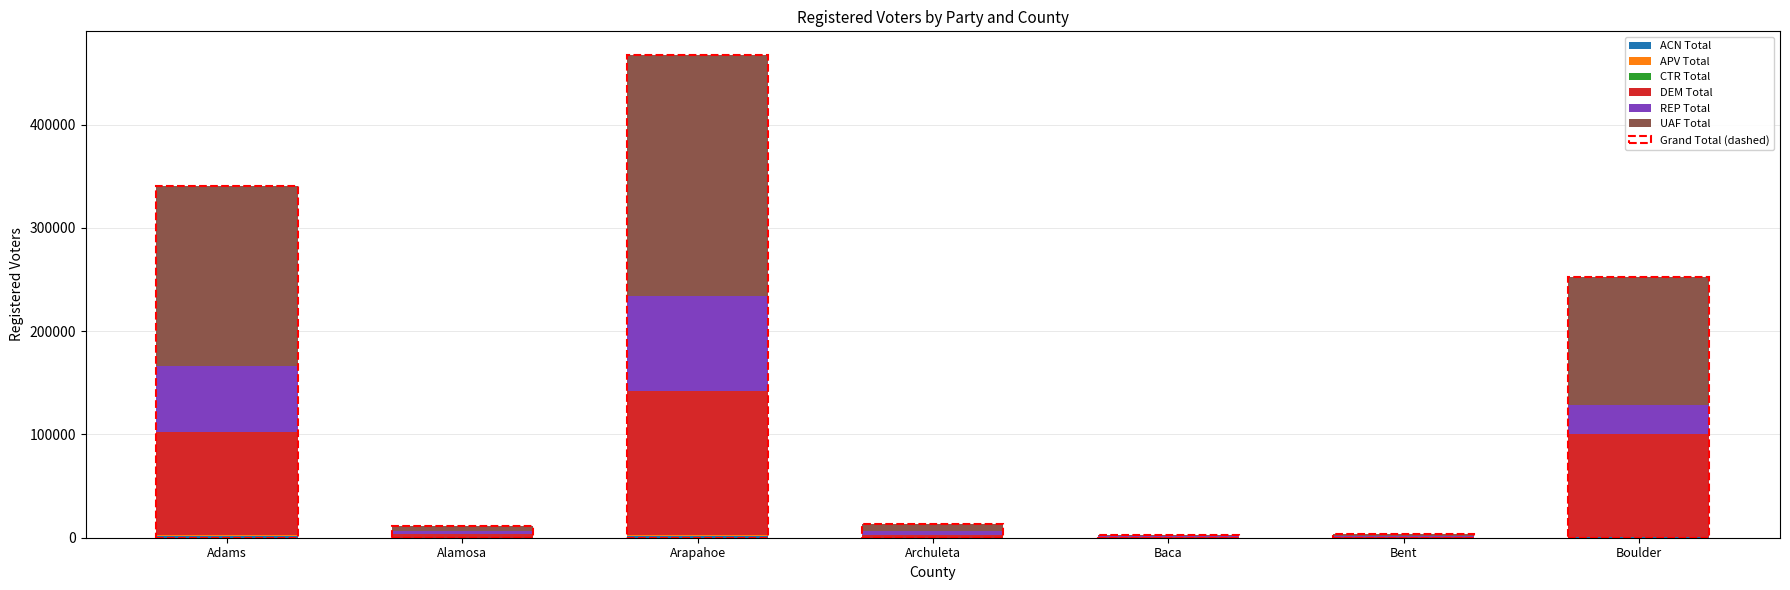

Between Arapahoe and Alamosa, which is larger?

Arapahoe